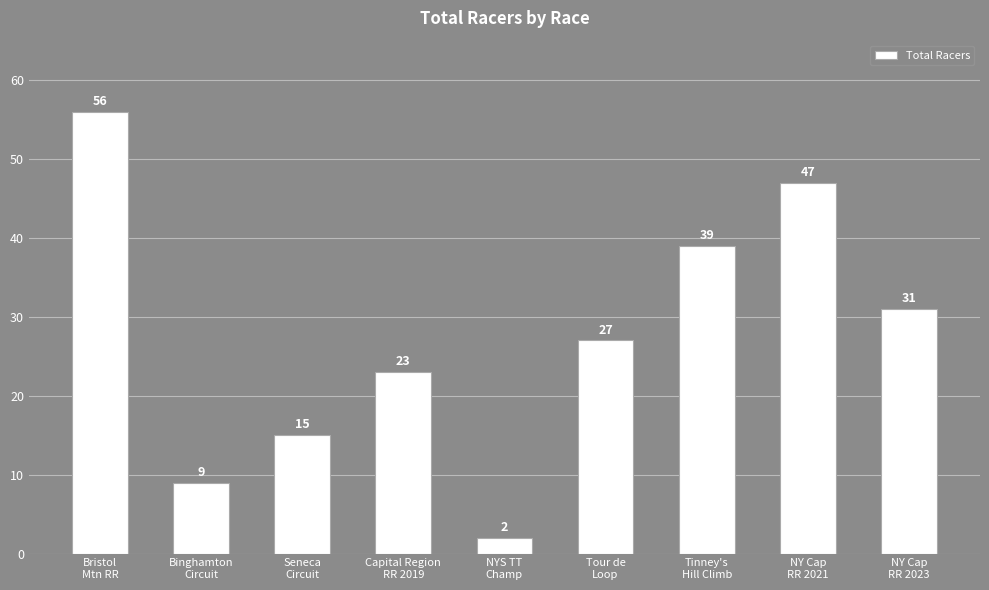

List the labels in order of value, smallest first.

NYS TT
Champ, Binghamton
Circuit, Seneca
Circuit, Capital Region
RR 2019, Tour de
Loop, NY Cap
RR 2023, Tinney's
Hill Climb, NY Cap
RR 2021, Bristol
Mtn RR